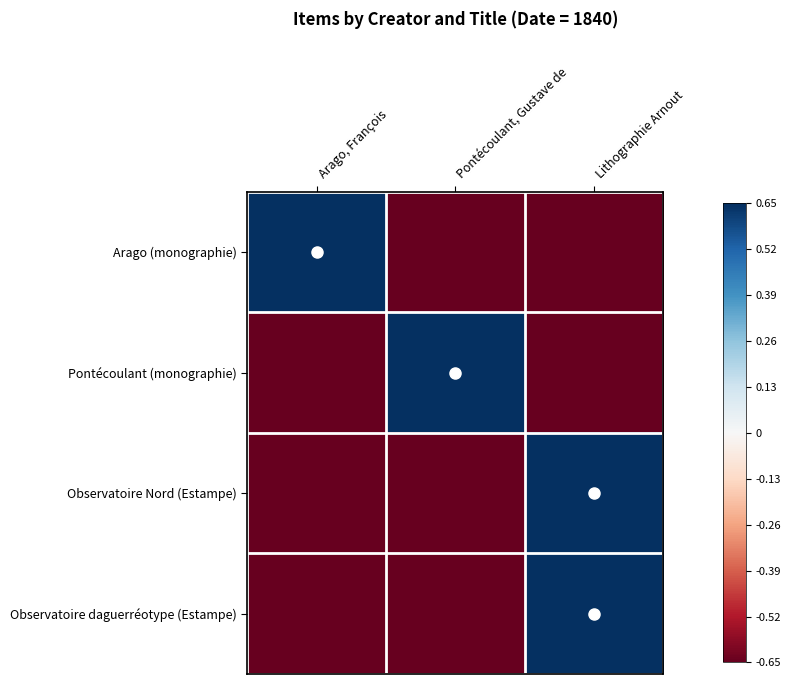

Reading right to left, what are all the values shown in this chart?

Arago (monographie): Lithographie Arnout=-0.7	Pontécoulant, Gustave de=-0.7	Arago, François=0.7
Pontécoulant (monographie): Lithographie Arnout=-0.7	Pontécoulant, Gustave de=0.7	Arago, François=-0.7
Observatoire Nord (Estampe): Lithographie Arnout=0.7	Pontécoulant, Gustave de=-0.7	Arago, François=-0.7
Observatoire daguerréotype (Estampe): Lithographie Arnout=0.7	Pontécoulant, Gustave de=-0.7	Arago, François=-0.7